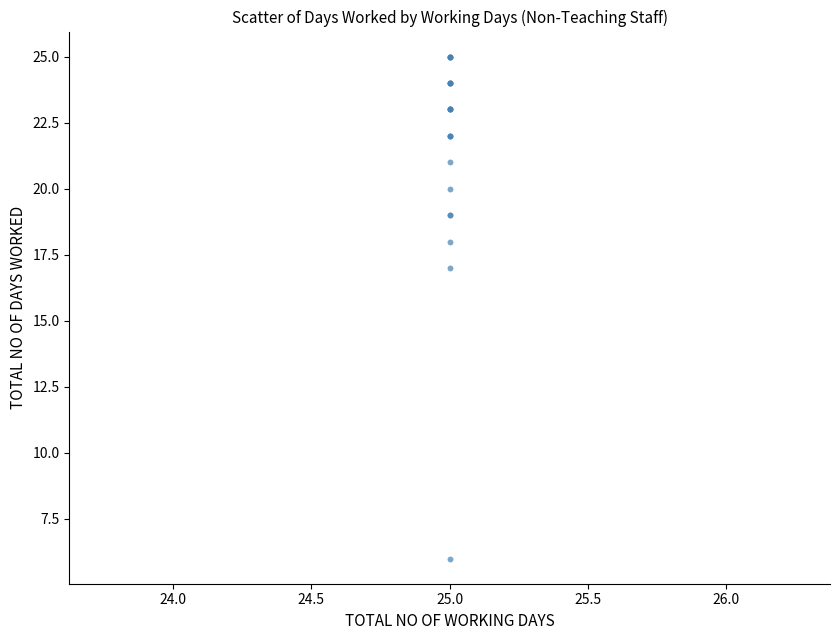

What Y value in the scatter plot is closest to 15?

17